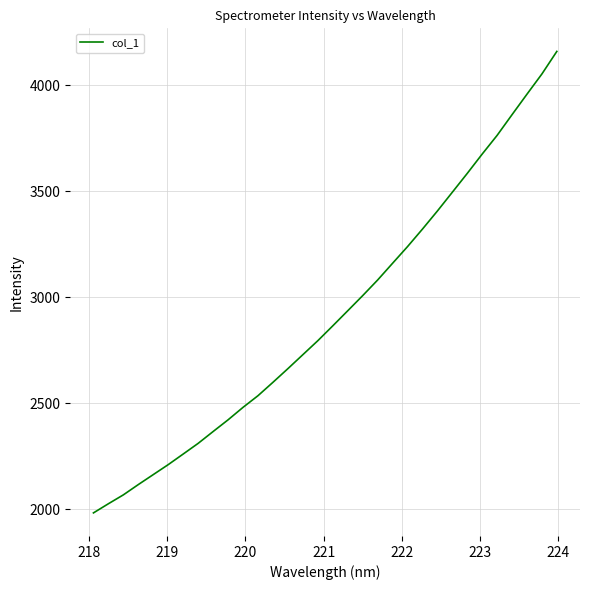

What is the difference between the maximum and minimum values?

2175.1